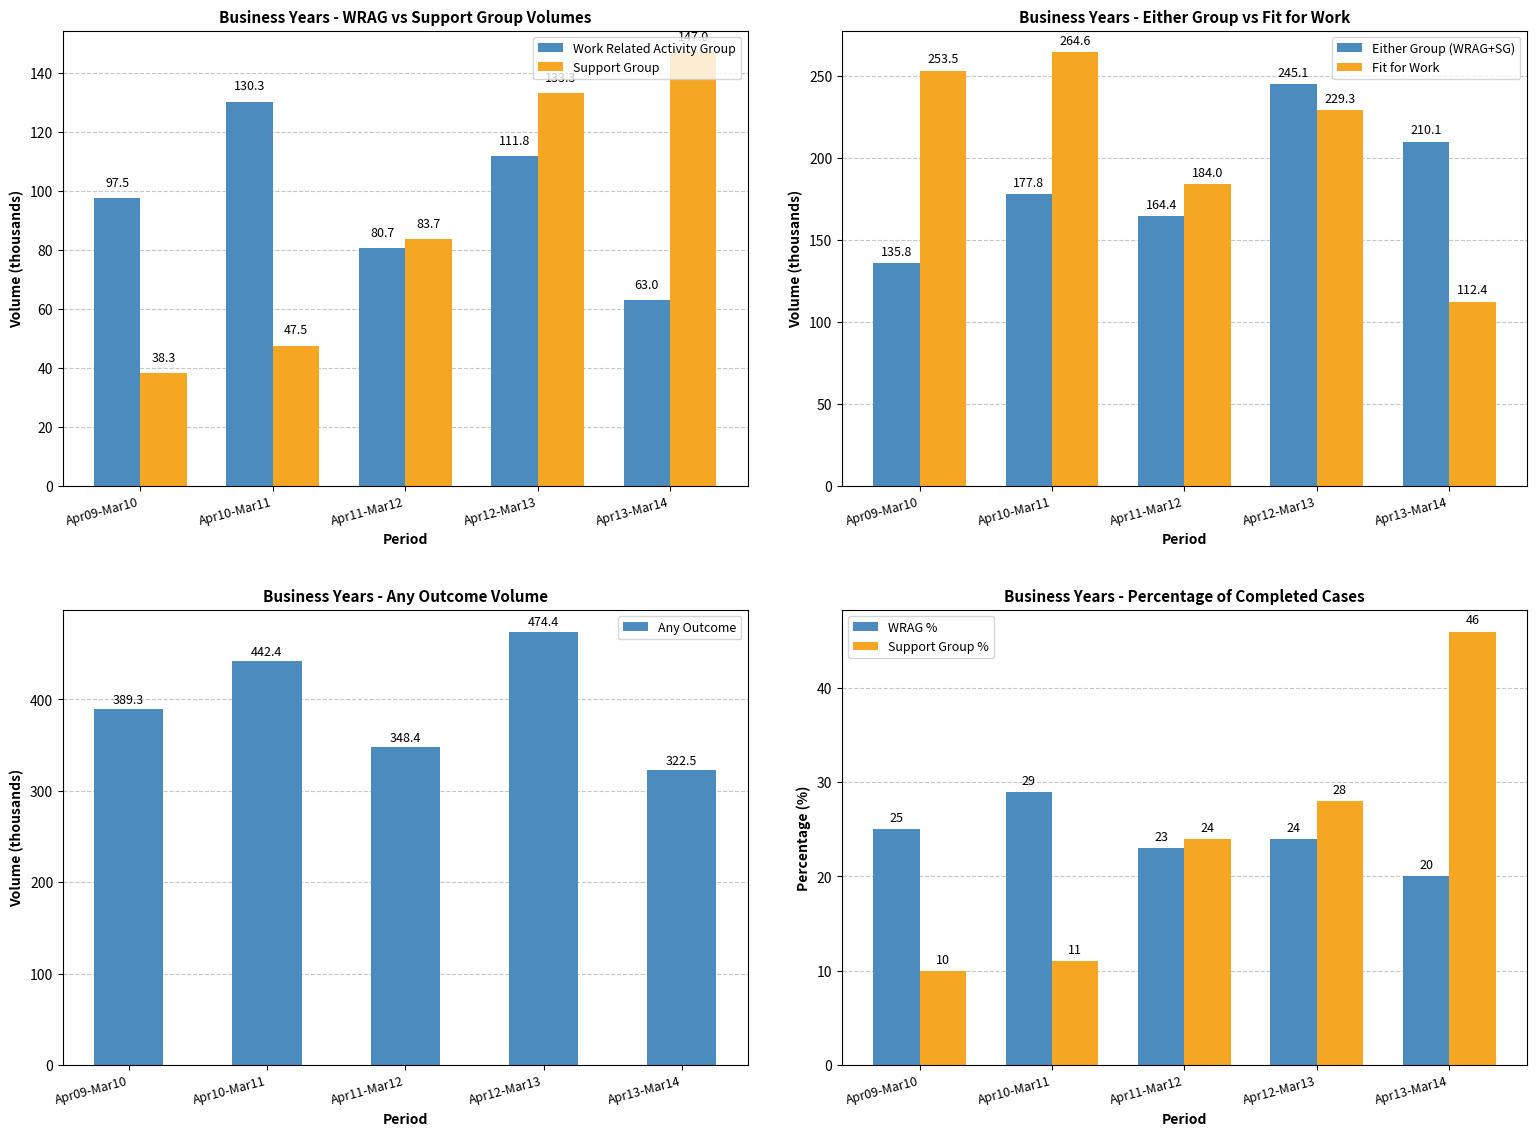

What is the sum of all Work Related Activity Group values?

483.3